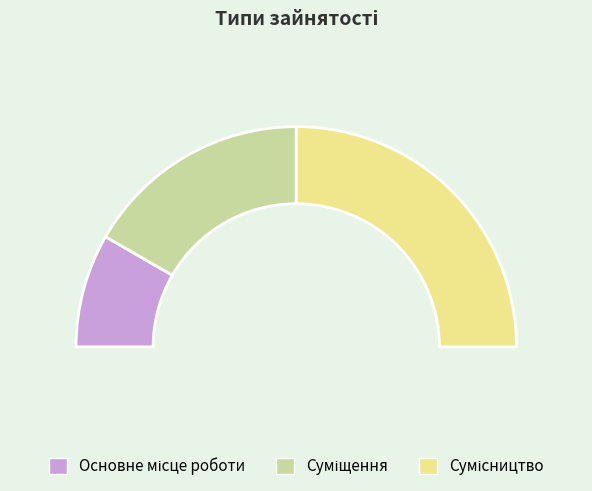

Does Основне місце роботи represent more than half of the total?

No